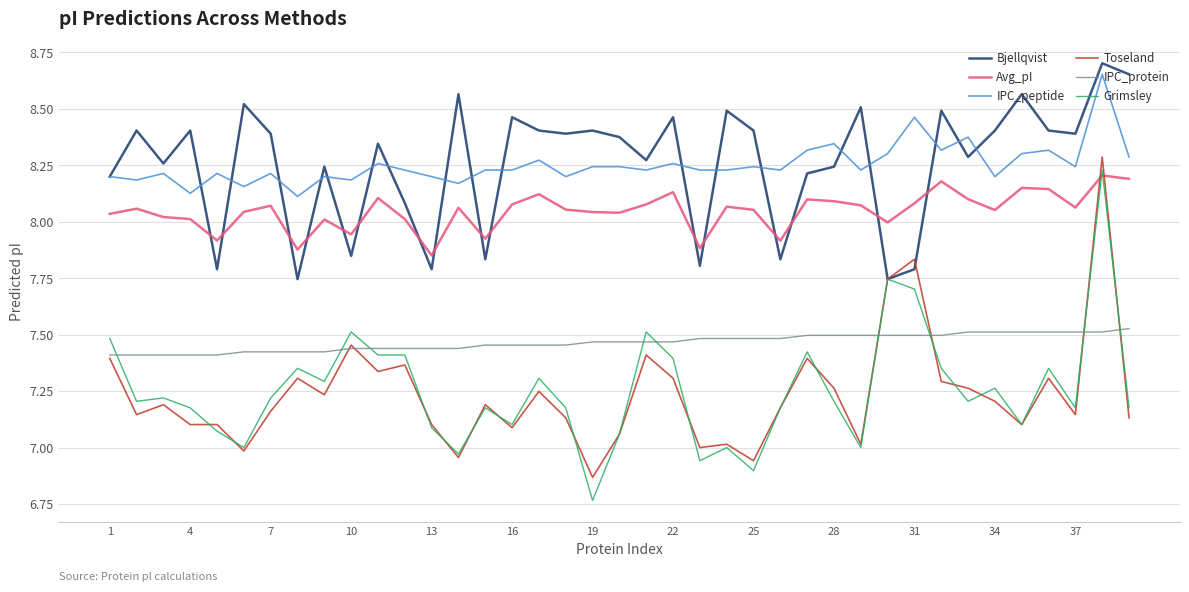

Which series has the widest spread of values?

Grimsley